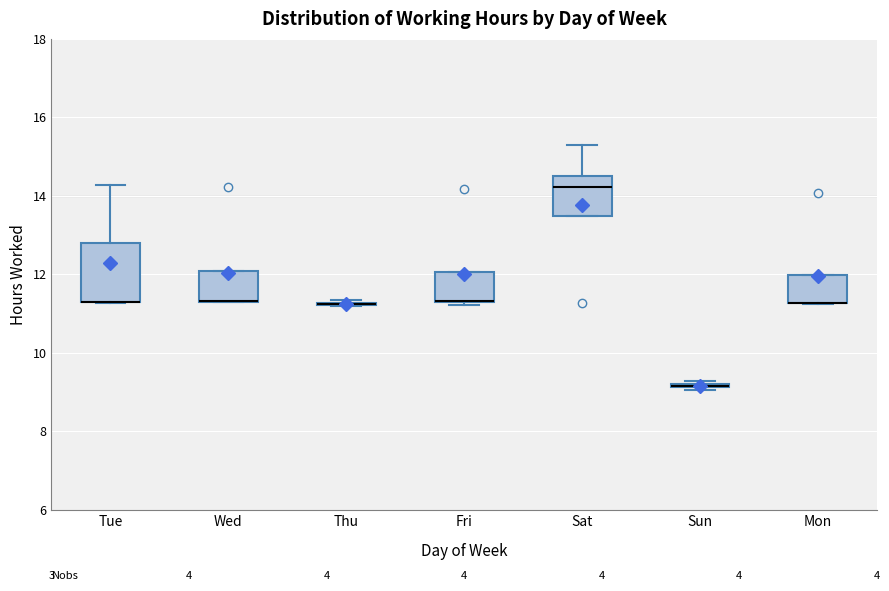

Reading left to right, read every box against the y-axis: the position of its median line, the range the box covers, and the ends of its whiskers. The values are not printed on the chart, so give them approximately, as read against the axis.

Tue: median 11.4 (drawn on the box's lower edge), box 11.2 to 12.8, whiskers 11.2 to 14.2
Wed: median 11.4 (drawn on the box's lower edge), box 11.2 to 12.0, whiskers 11.2 to 12.0
Thu: box collapsed to a line at 11.2, whiskers 11.2 to 11.4
Fri: median 11.4 (drawn on the box's lower edge), box 11.2 to 12.0, whiskers 11.2 (just below the box's lower edge) to 12.0
Sat: median 14.2, box 13.4 to 14.4, whiskers 13.4 to 15.4
Sun: box collapsed to a line at 9.2, whiskers 9.0 to 9.2
Mon: median 11.2 (drawn on the box's lower edge), box 11.2 to 12.0, whiskers 11.2 to 12.0